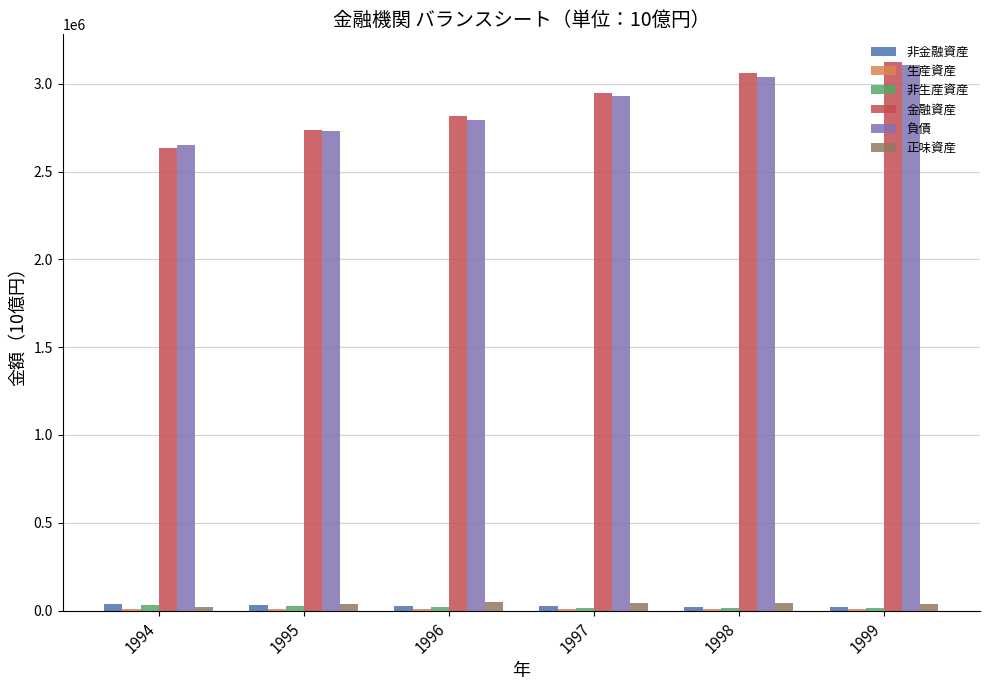

The value of 金融資産 at 1995 is 4561143.4. True or false?

False